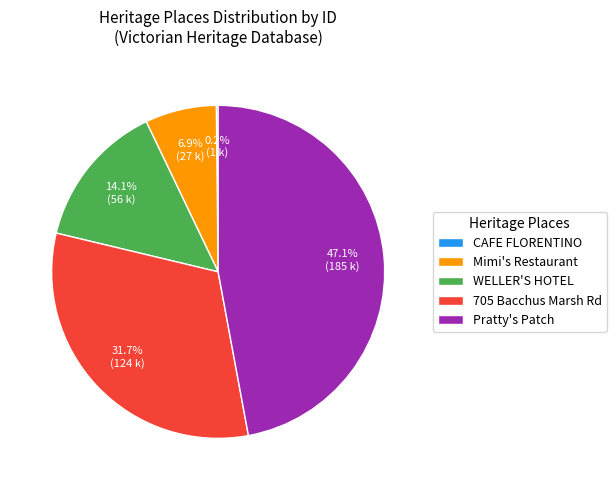

Is it true that Mimi's Restaurant is 1% of the pie?

False